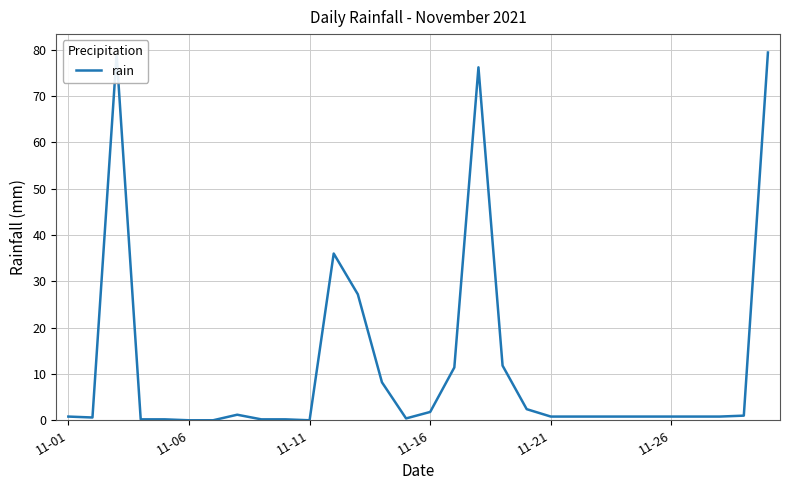

How many lines are shown in the chart?

1